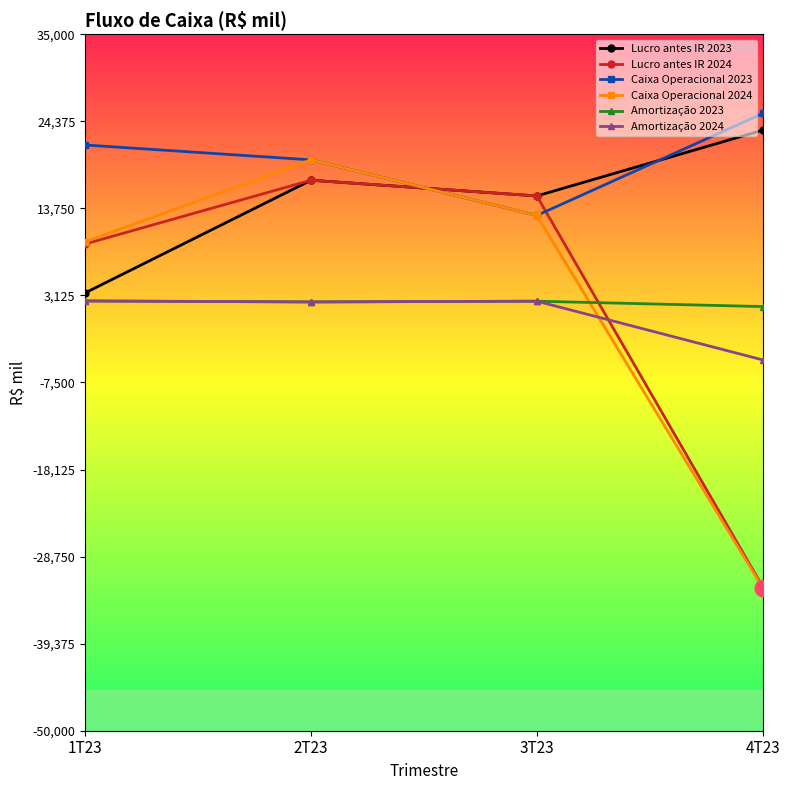

Where is Lucro antes IR 2024 nearest to the value -7630?

1T23